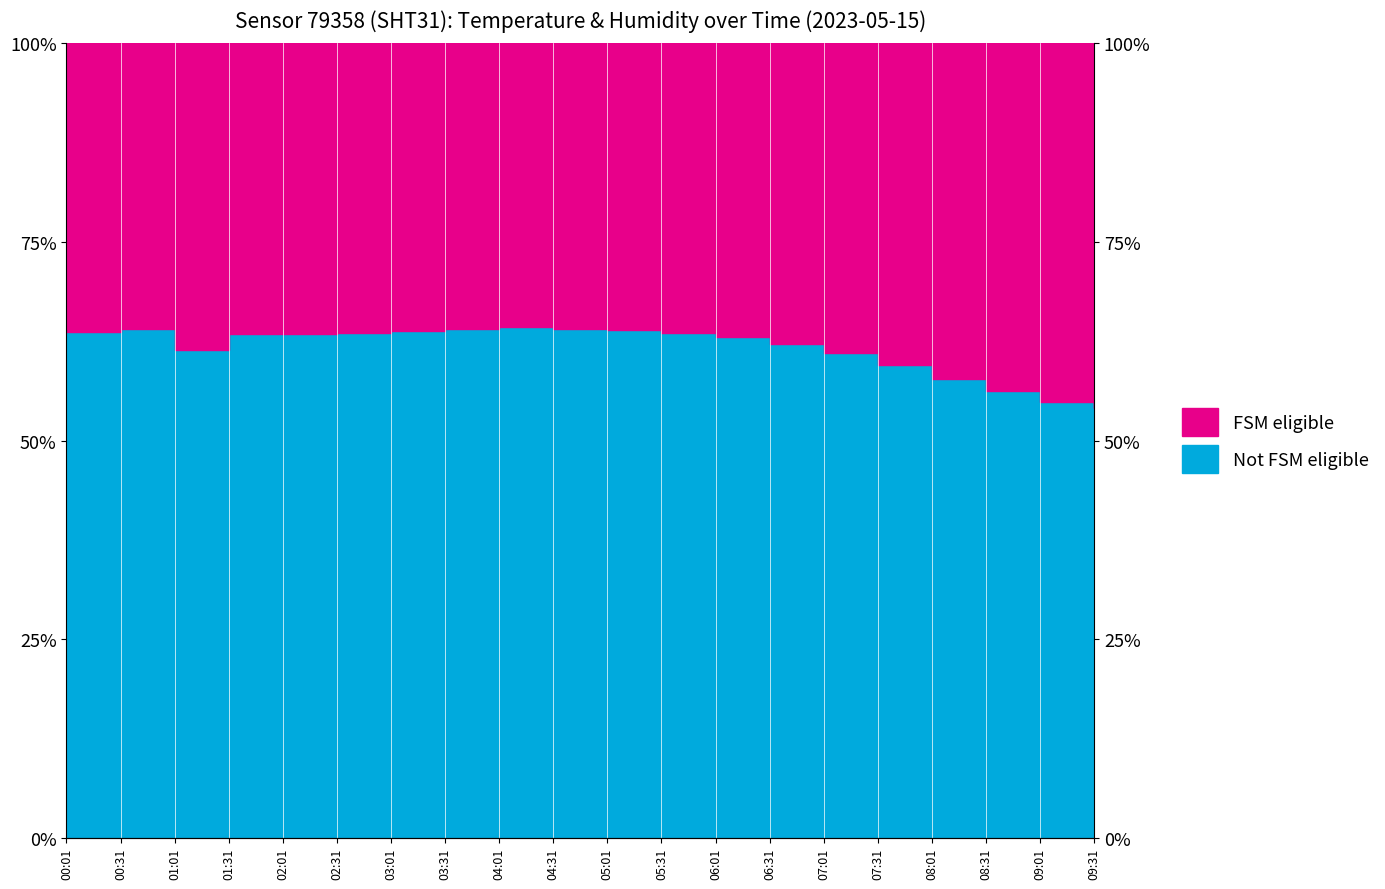

How many points are higher than both their immediate neighbors (excluding endpoints)?

2